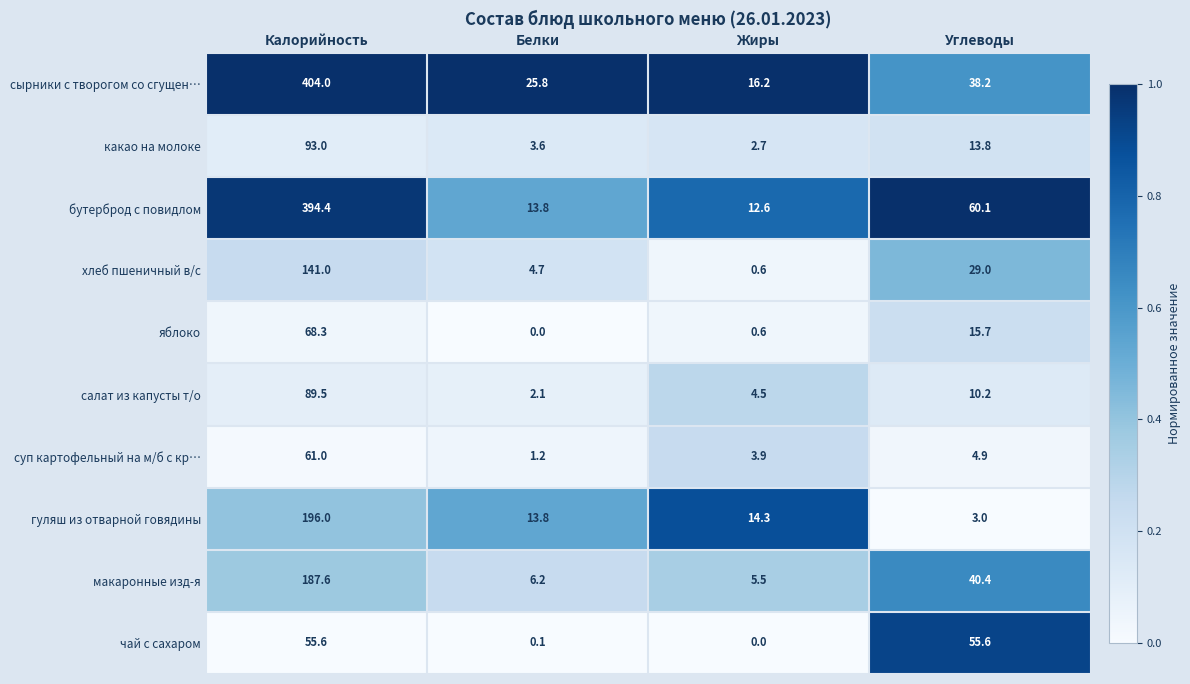

Which series has the largest total across all categories?

сырники с творогом со сгущен…